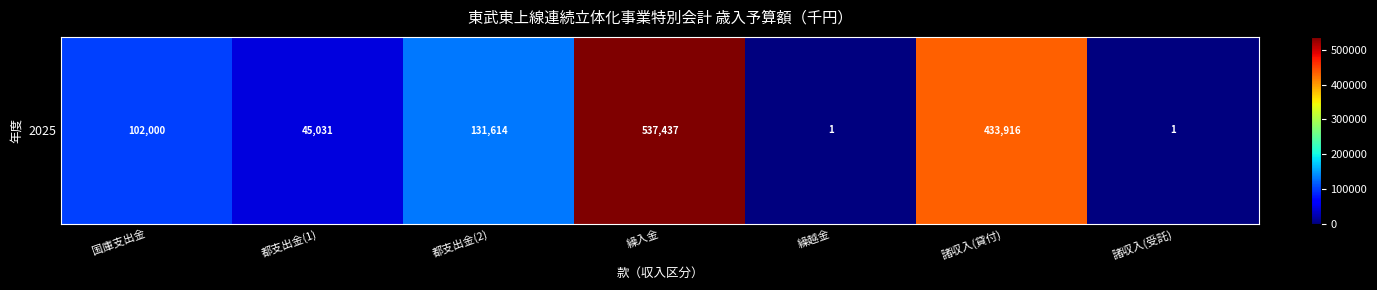

What is the difference between the maximum and minimum values?

537436